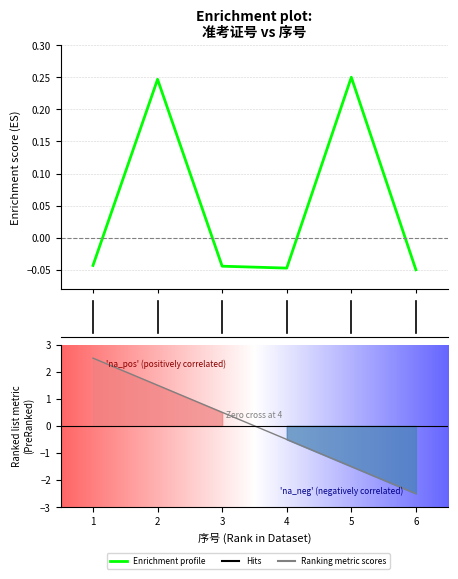

What is the value of the 5th point from the left?

0.2